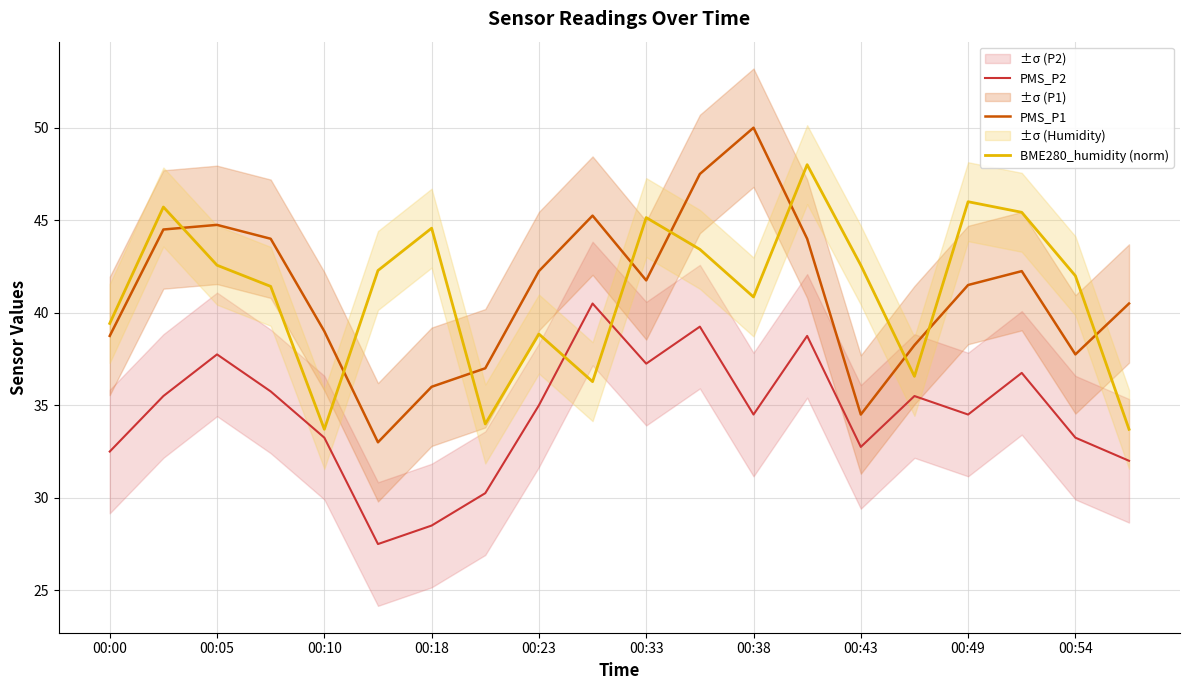

Is the value of PMS_P1 at 00:23 greater than the value of PMS_P2 at 00:10?

Yes